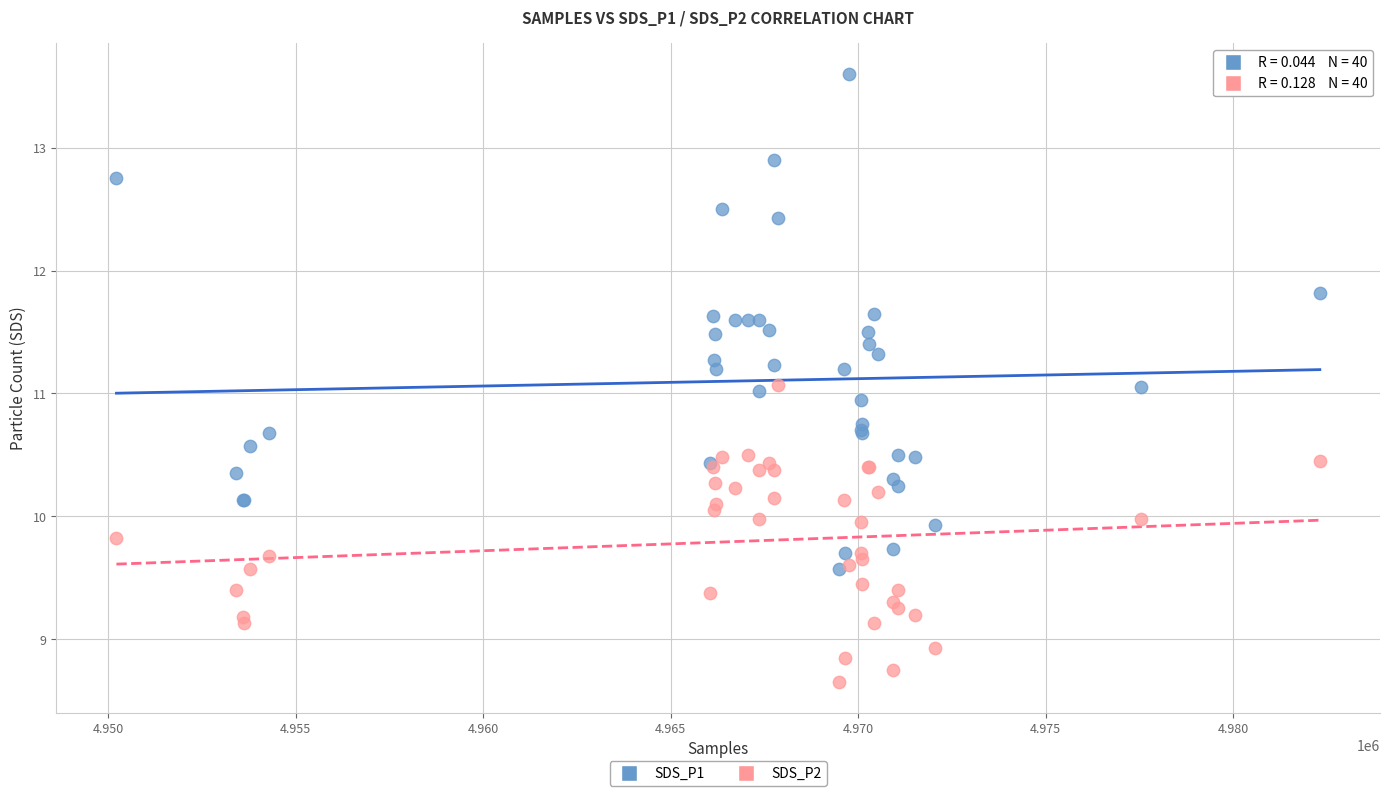

Which series contains the highest Y value?

SDS_P1